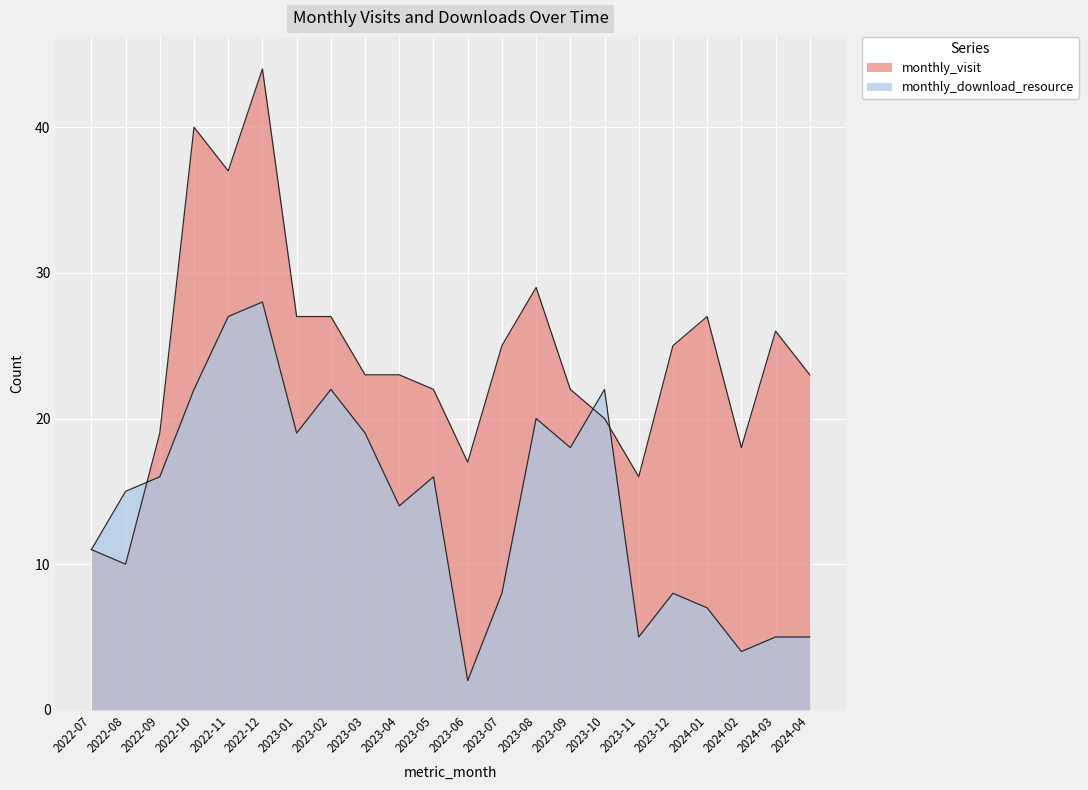

Between 2024-02 and 2024-04, which series saw the biggest shift?

monthly_visit